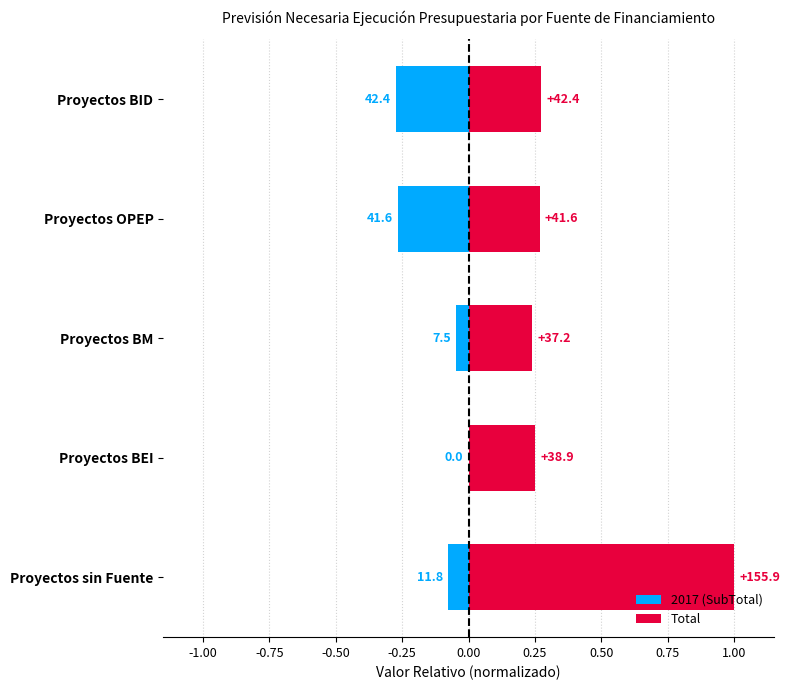

At how many categories does at least one series exceed 0?

5